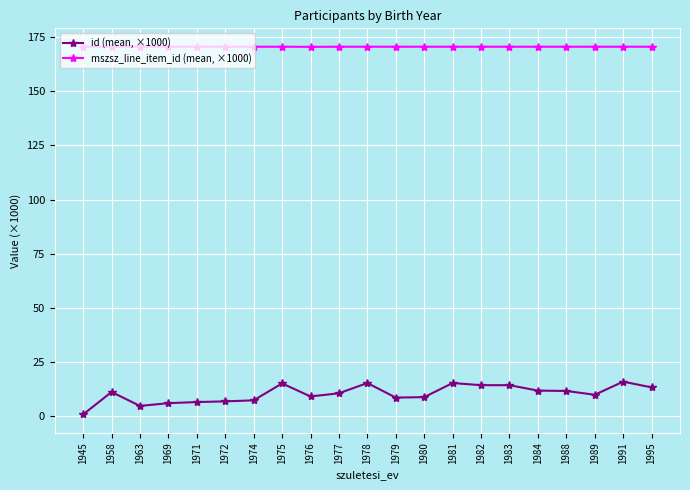

What is the difference between the highest and lowest values at 1979?

161.8